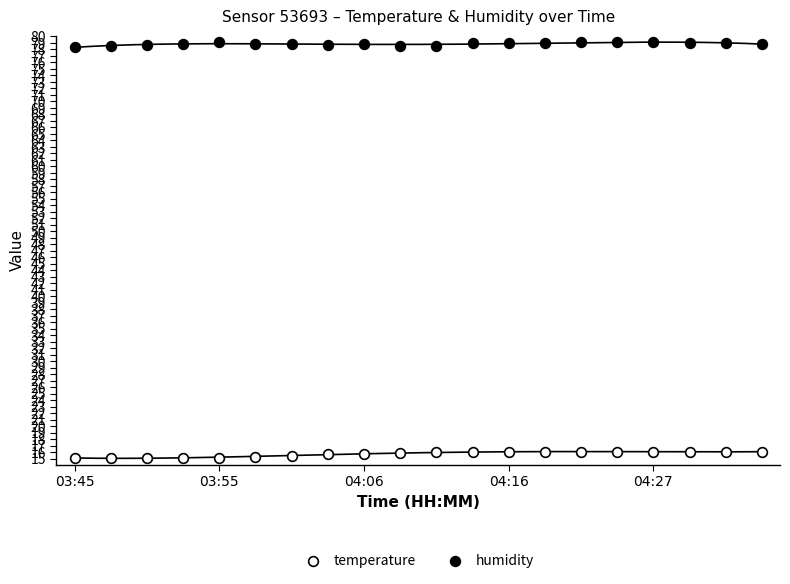

Reading left to right, extract all data points from this chart.

temperature: 15.1	15.1	15.2	15.2	15.2	15.3	15.5	15.7	15.8	15.9	16.0	16.1	16.1	16.1	16.1	16.1	16.1	16.1	16.1	16.1
humidity: 78.4	78.5	78.7	78.9	79.1	78.9	78.8	78.7	78.9	78.6	78.6	79.0	79.0	79.0	79.1	79.1	79.1	79.0	79.0	78.9